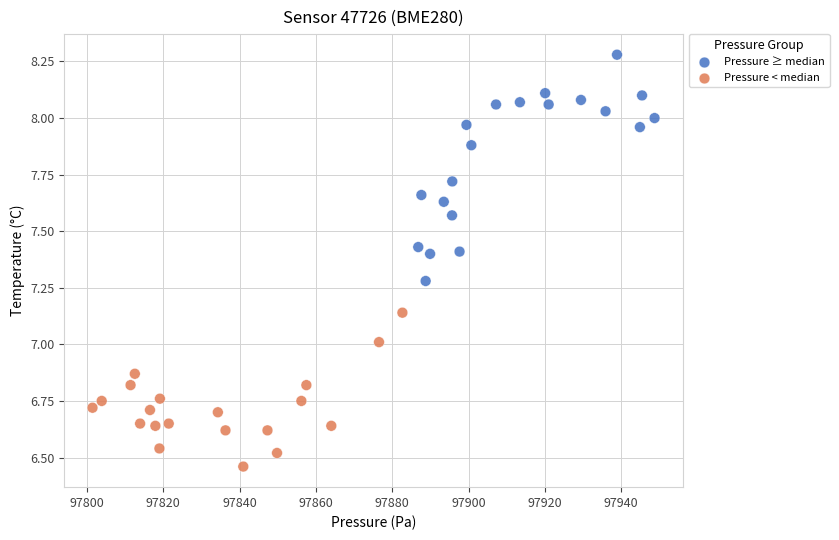

Which series reaches the maximum Y coordinate?

Pressure ≥ median